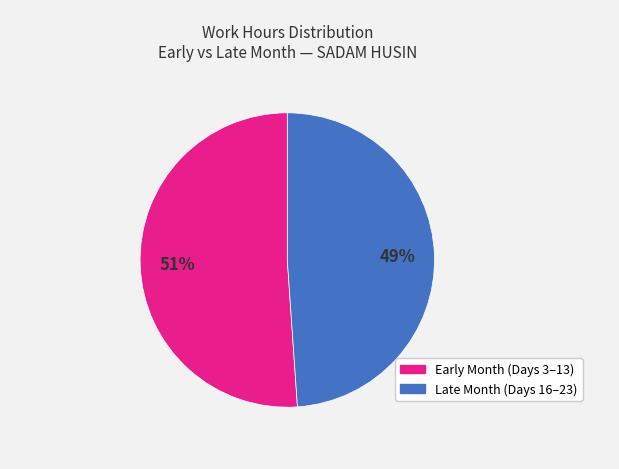

To the nearest percent, what is the difference between the largest and smallest slice percentages?

2%